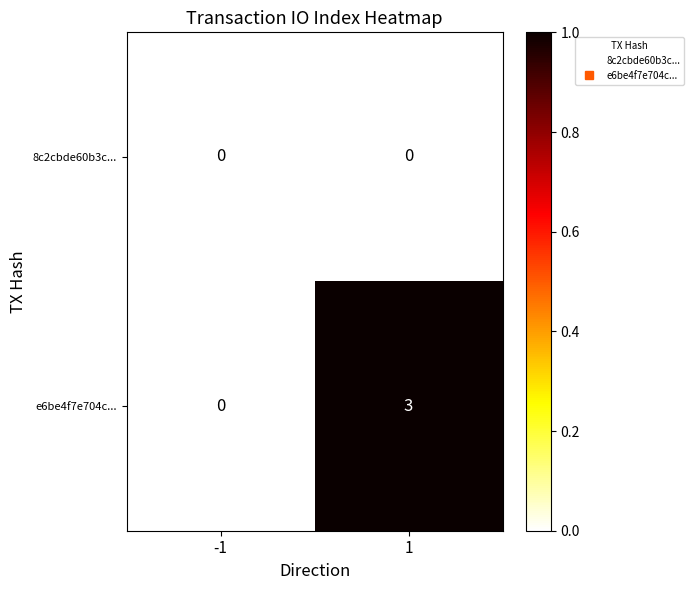

How many data points does each series have?

2